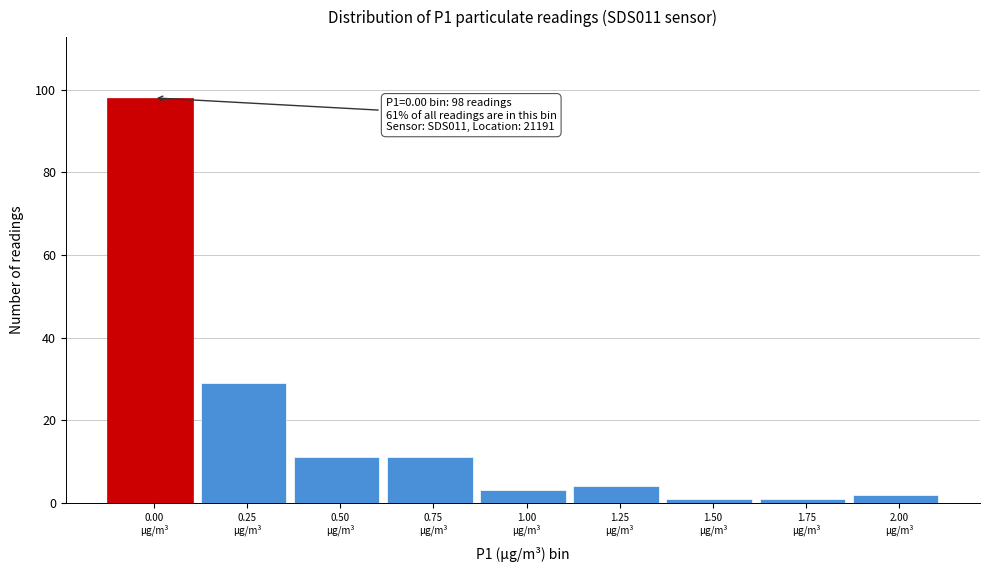

Reading left to right, list all the values displayed in this chart.

98	29	11	11	3	4	1	1	2